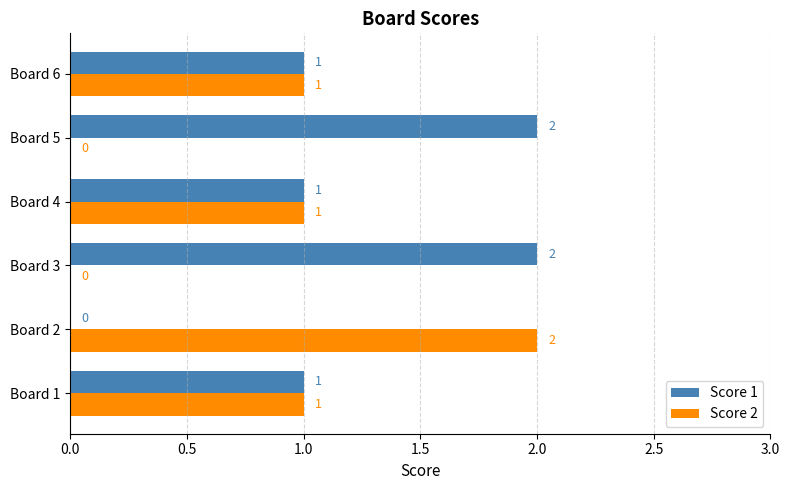

Is the value of Score 2 at Board 6 greater than the value of Score 1 at Board 3?

No